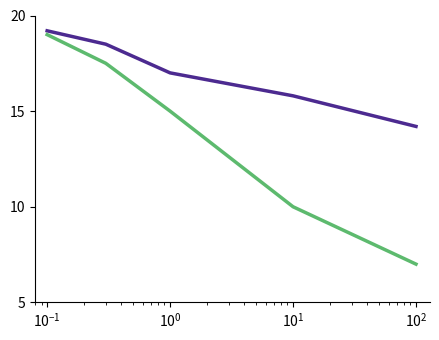

What is the maximum value shown in the chart?

19.2